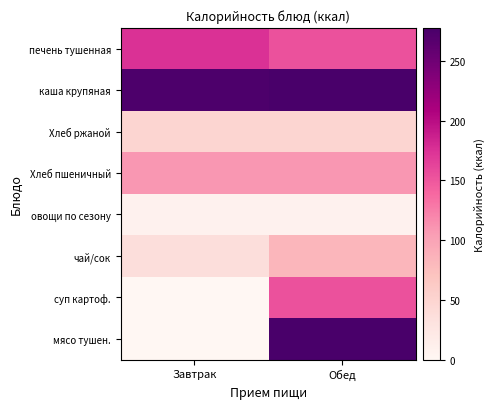

Reading left to right, what are all the values shown in this chart?

печень тушенная: Завтрак=175.0	Обед=153.5
каша крупяная: Завтрак=274.3	Обед=277.7
Хлеб ржаной: Завтрак=48.5	Обед=48.5
Хлеб пшеничный: Завтрак=108.5	Обед=108.5
овощи по сезону: Завтрак=8.6	Обед=8.6
чай/сок: Завтрак=37.5	Обед=82.6
суп картоф.: Завтрак=0.0	Обед=153.5
мясо тушен.: Завтрак=0.0	Обед=277.7